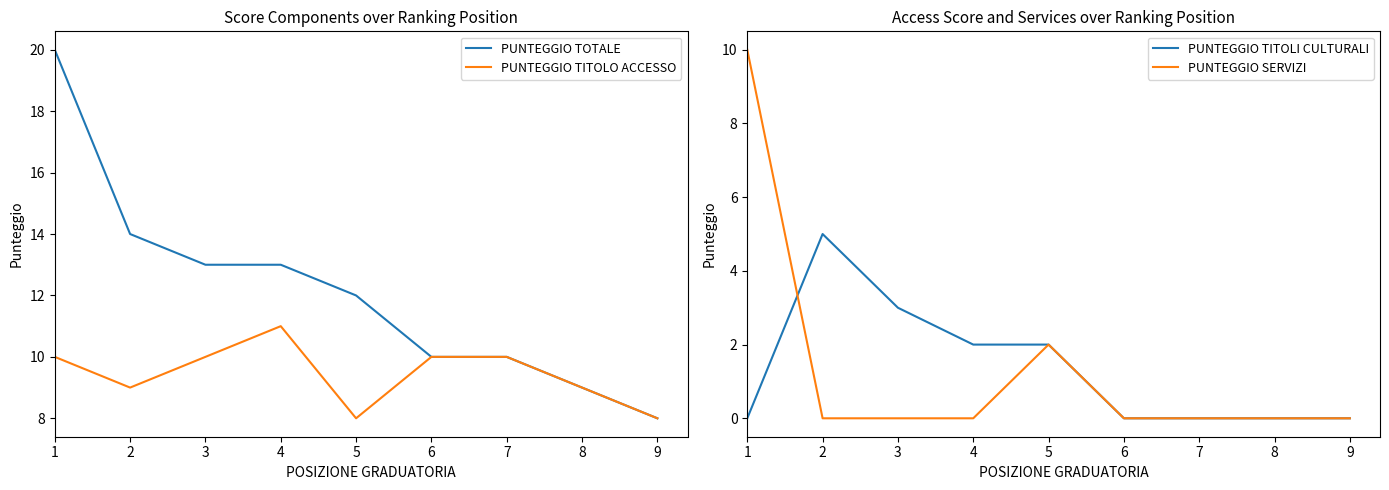

What is the difference between the highest and lowest values at 1?

20